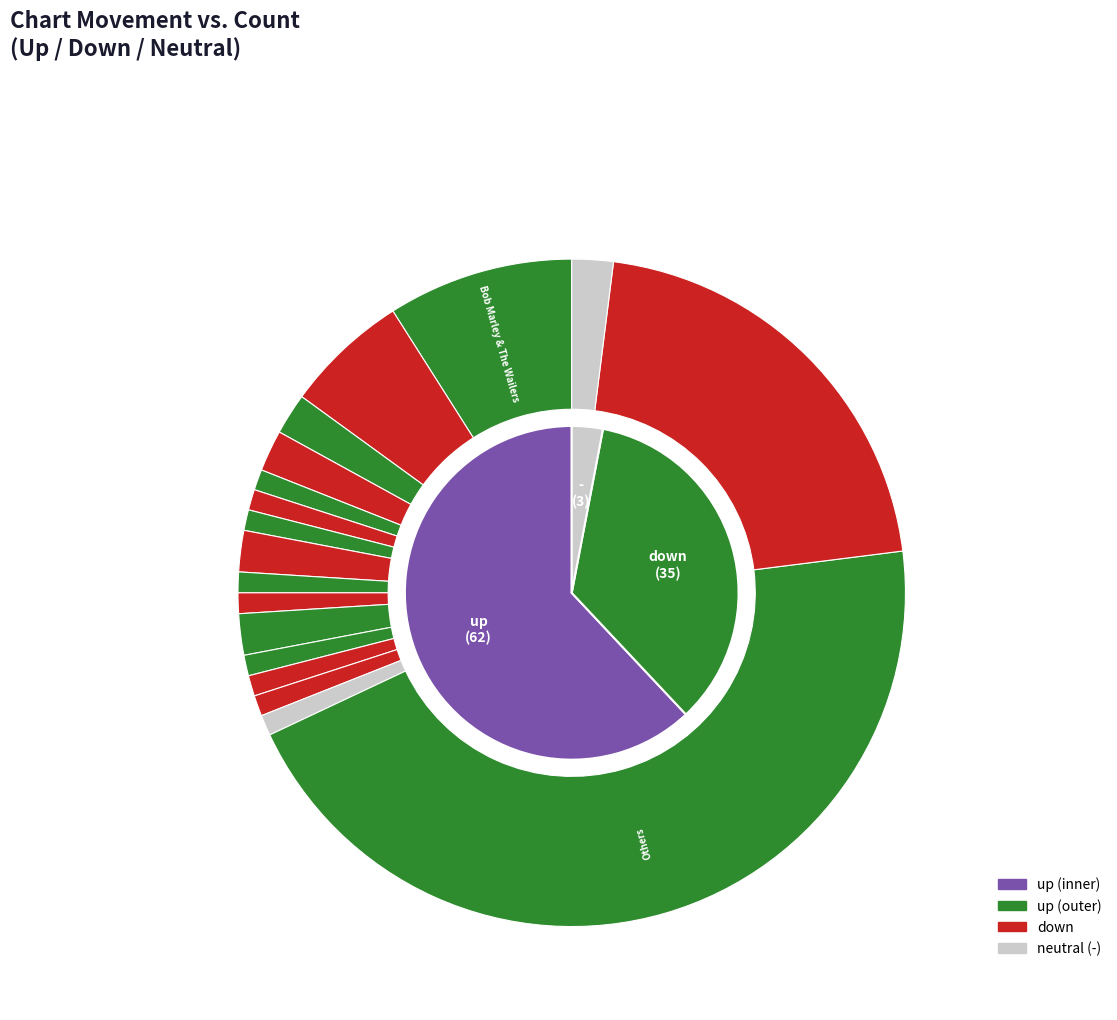

To the nearest percent, what is the combined percentage of - and up?

65%